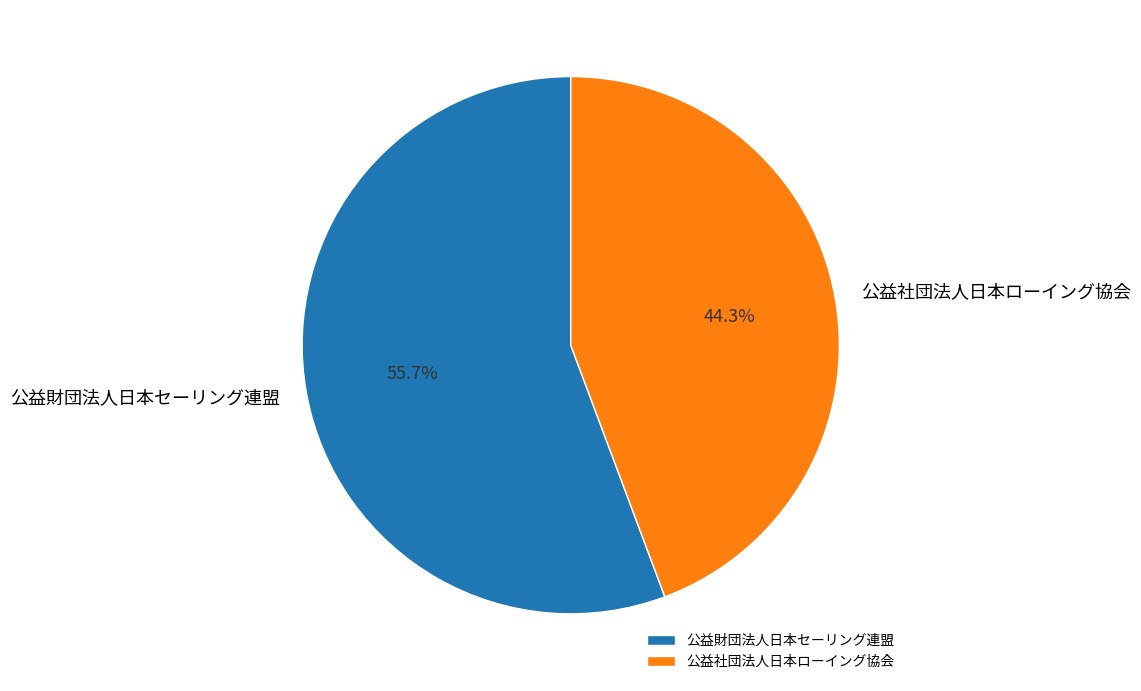

Count the number of slices in the pie.

2